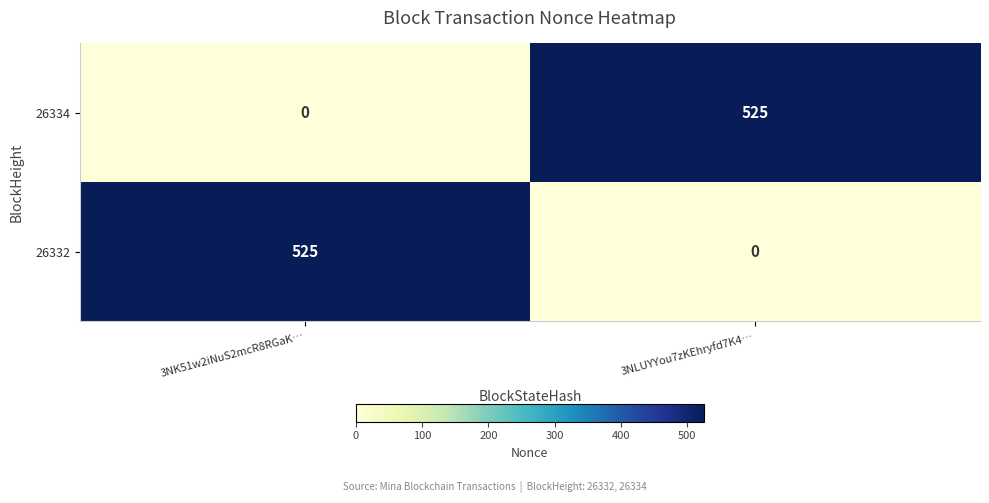

How many series are shown in this chart?

2